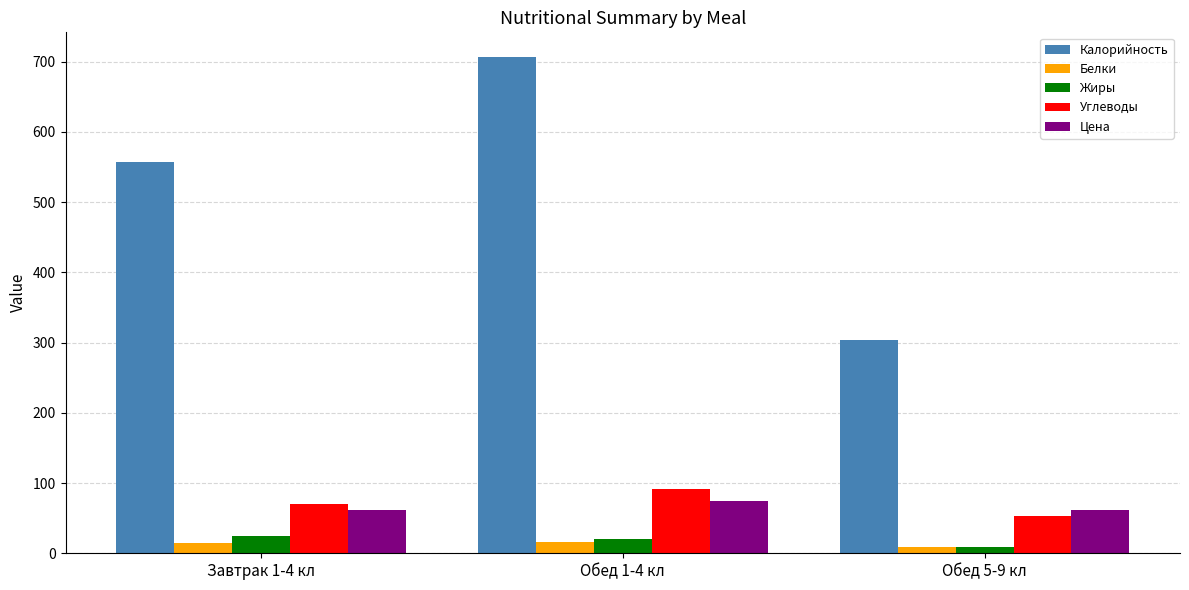

What are all the series names shown in the legend?

Калорийность, Белки, Жиры, Углеводы, Цена